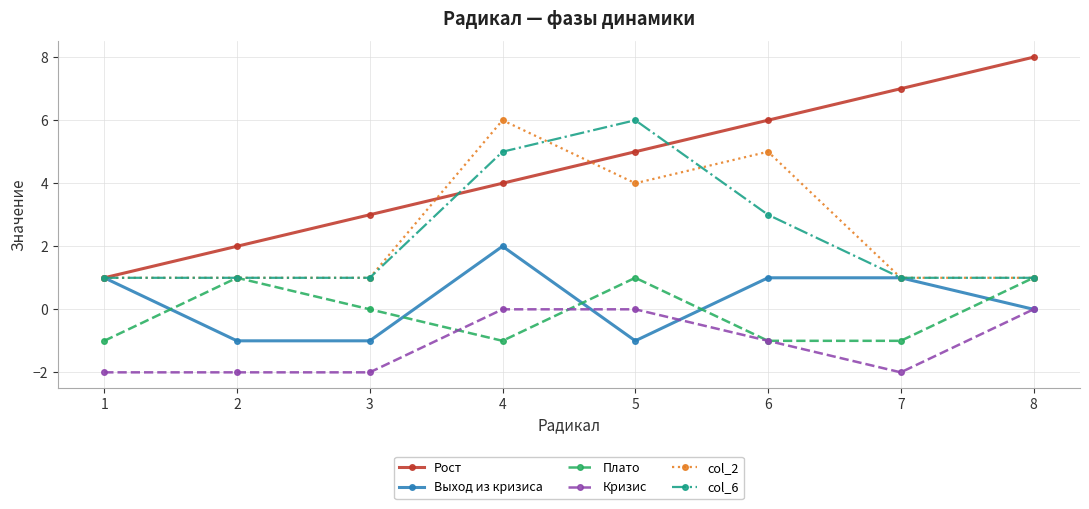

What is the total value across all series at 8?

11